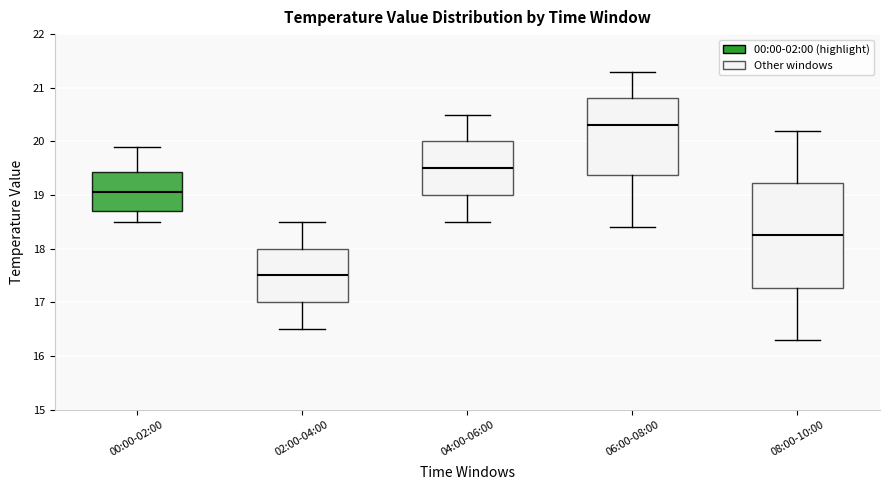

Comparing the boxes themselves (not the whiskers), which one is the tallest?

08:00-10:00